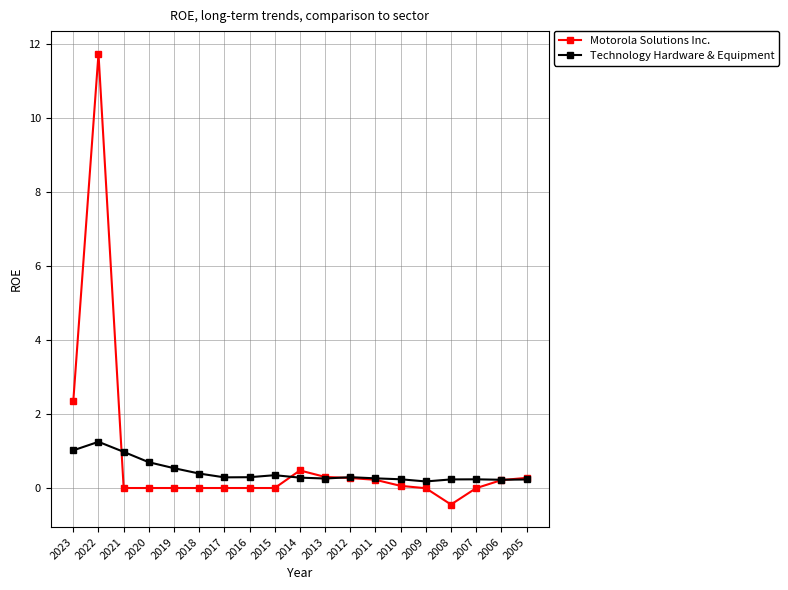

At which label does Motorola Solutions Inc. reach its peak?

2022